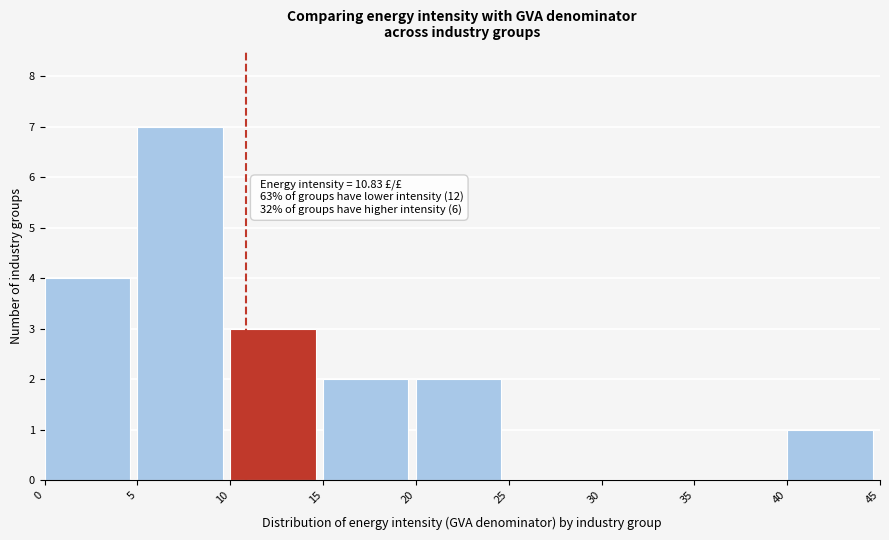

Which range on the x-axis has the tallest bar?

5 to 10